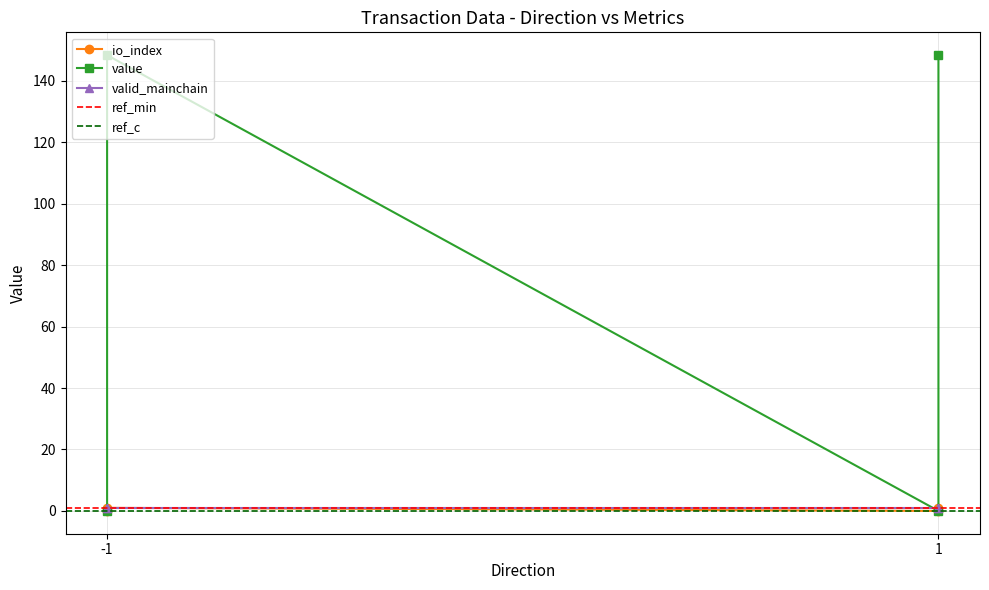

Reading left to right, transcribe all the data shown in this chart.

io_index: -1=0.0	-1=1.0	1=0.0	1=1.0
value: -1=0.0	-1=148.4	1=0.0	1=148.4